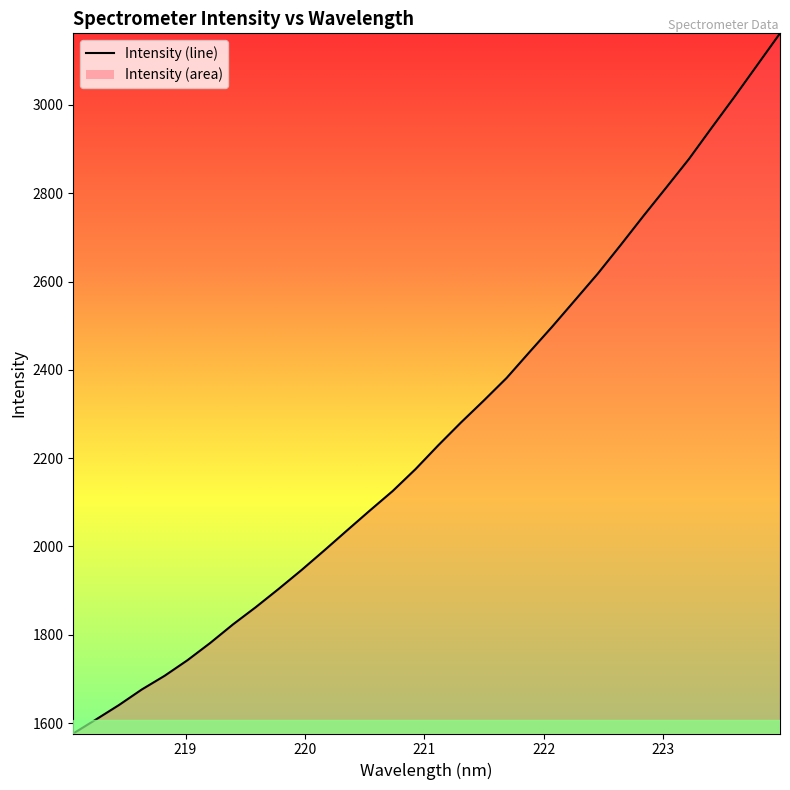

Reading left to right, list all the values displayed in this chart.

218.0596=1576.4	218.2508=1608.3	218.442=1640.8	218.6332=1676.0	218.8244=1707.0	219.0156=1742.3	219.2067=1781.4	219.3979=1823.6	219.589=1862.6	219.7801=1903.9	219.9712=1946.5	220.1623=1991.0	220.3533=2036.4	220.5444=2081.5	220.7354=2125.6	220.9264=2175.1	221.1174=2229.2	221.3083=2281.0	221.4993=2330.6	221.6902=2381.7	221.8812=2440.2	222.0721=2498.0	222.263=2557.9	222.4538=2618.0	222.6447=2682.5	222.8355=2748.4	223.0264=2812.7	223.2172=2877.5	223.408=2948.4	223.5987=3018.4	223.7895=3090.3	223.9802=3162.2